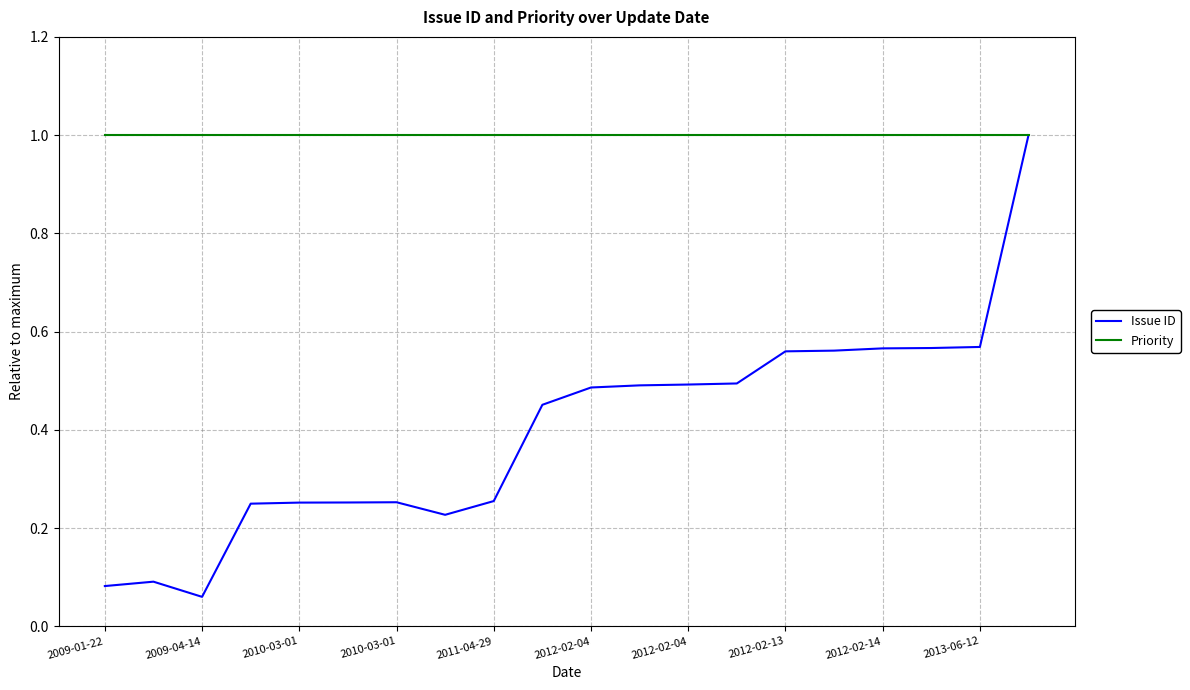

Which series has the widest spread of values?

Issue ID